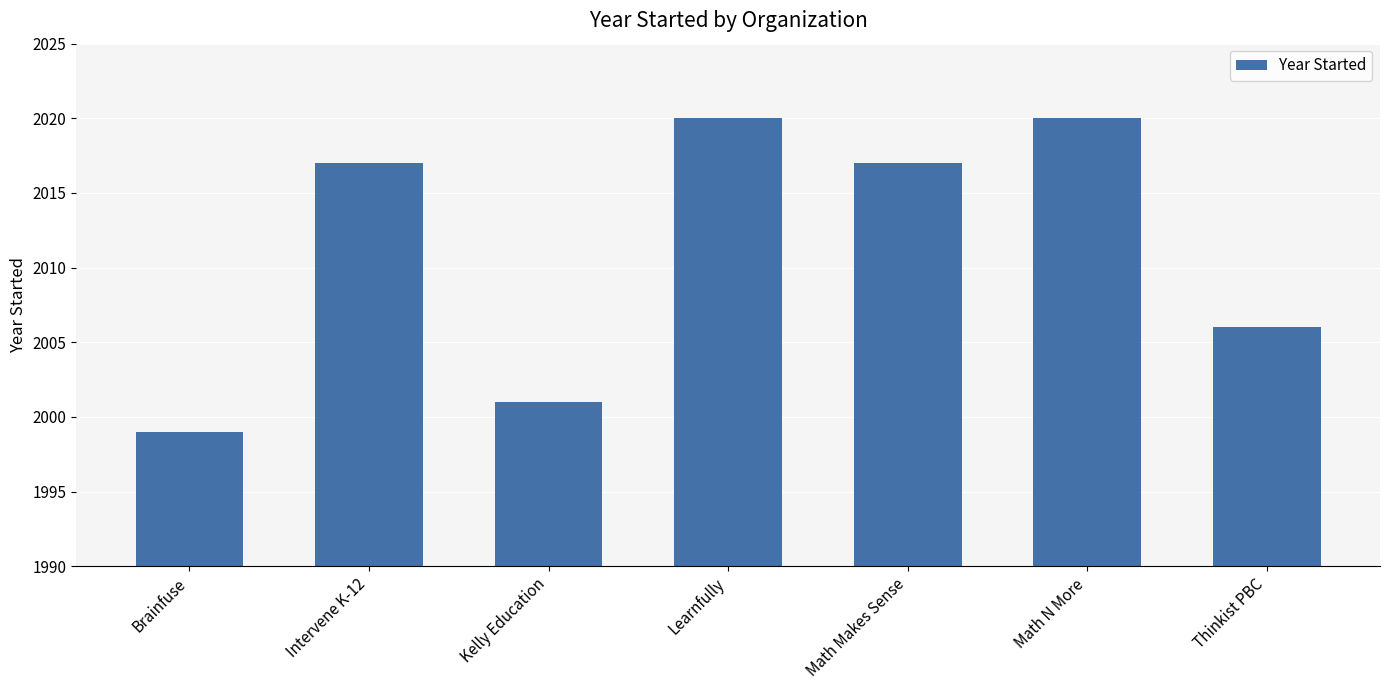

What is the change in value from Brainfuse to Math Makes Sense?

+18